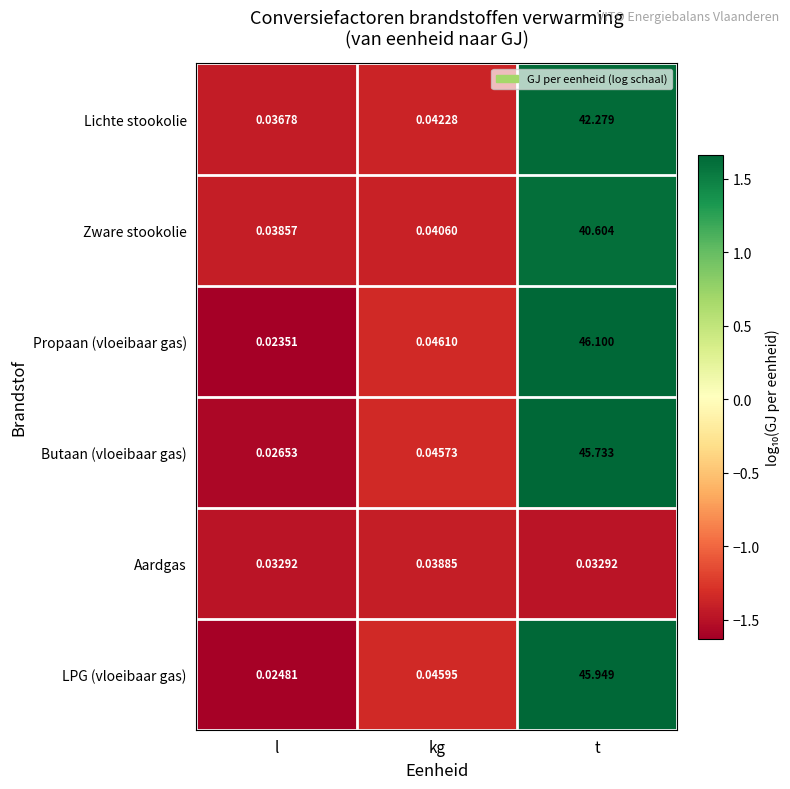

Which category has the lowest value across all series?

l